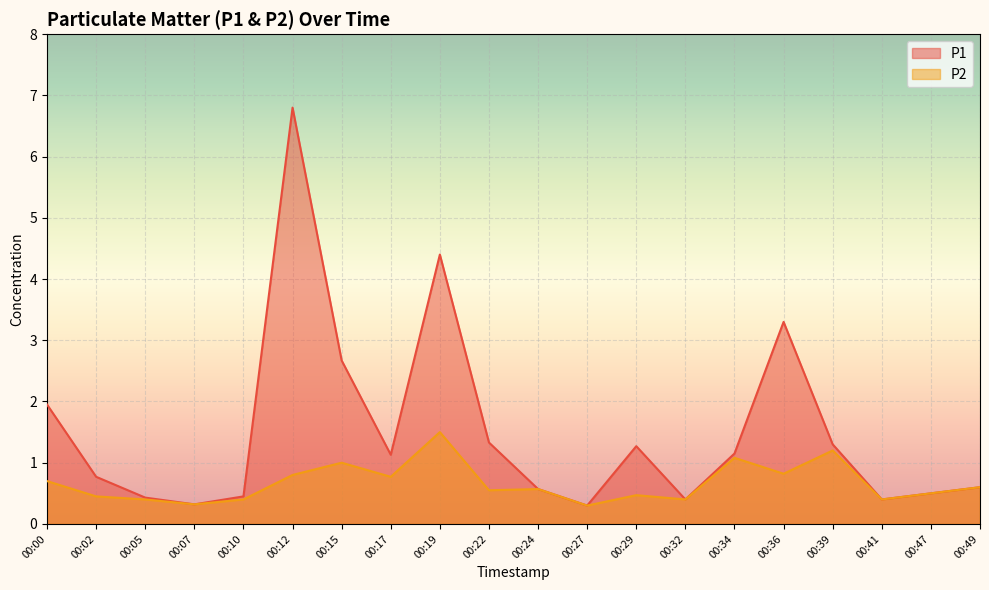

True or false: P1 and P2 intersect in this chart.

False